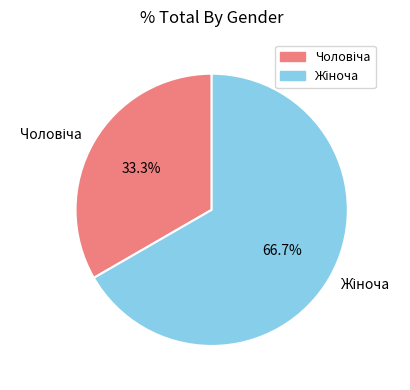

Is there any slice that represents more than half of the pie?

Yes